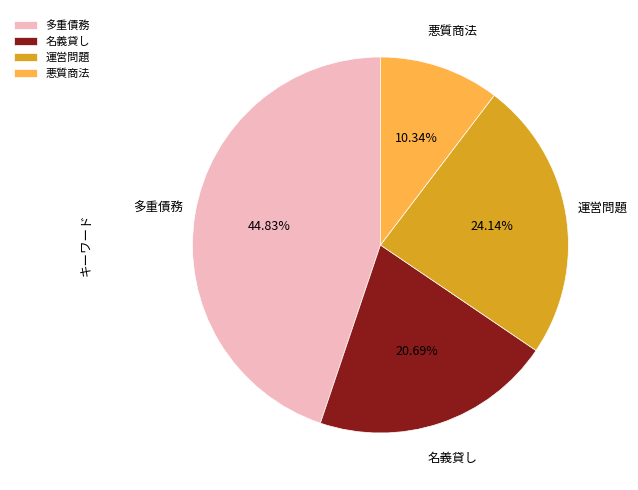

To the nearest percent, what is the difference between the 多重債務 and 名義貸し slice percentages?

24%